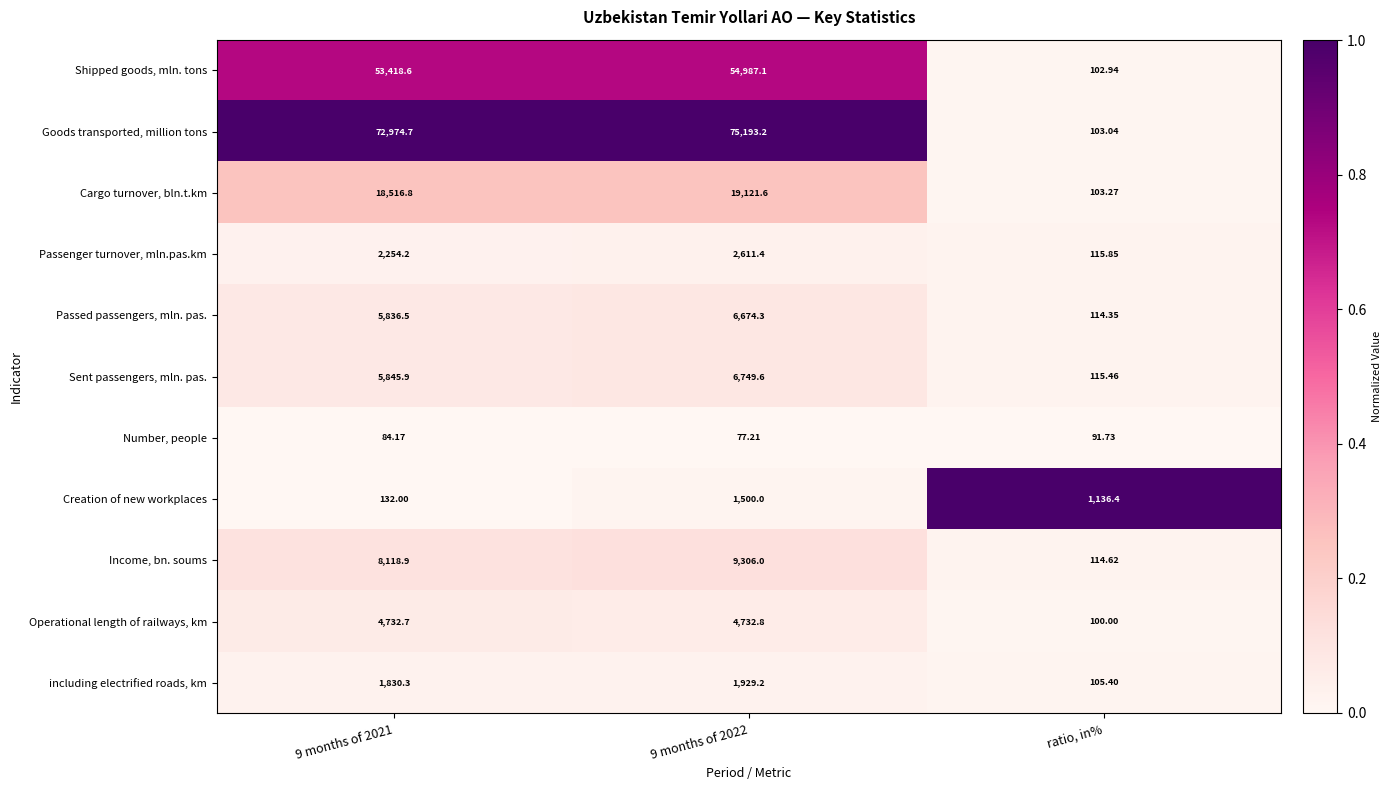

At 9 months of 2021, list the series in order from largest to smallest.

Goods transported, million tons, Shipped goods, mln. tons, Cargo turnover, bln.t.km, Income, bn. soums, Sent passengers, mln. pas., Passed passengers, mln. pas., Operational length of railways, km, Passenger turnover, mln.pas.km, including electrified roads, km, Creation of new workplaces, Number, people